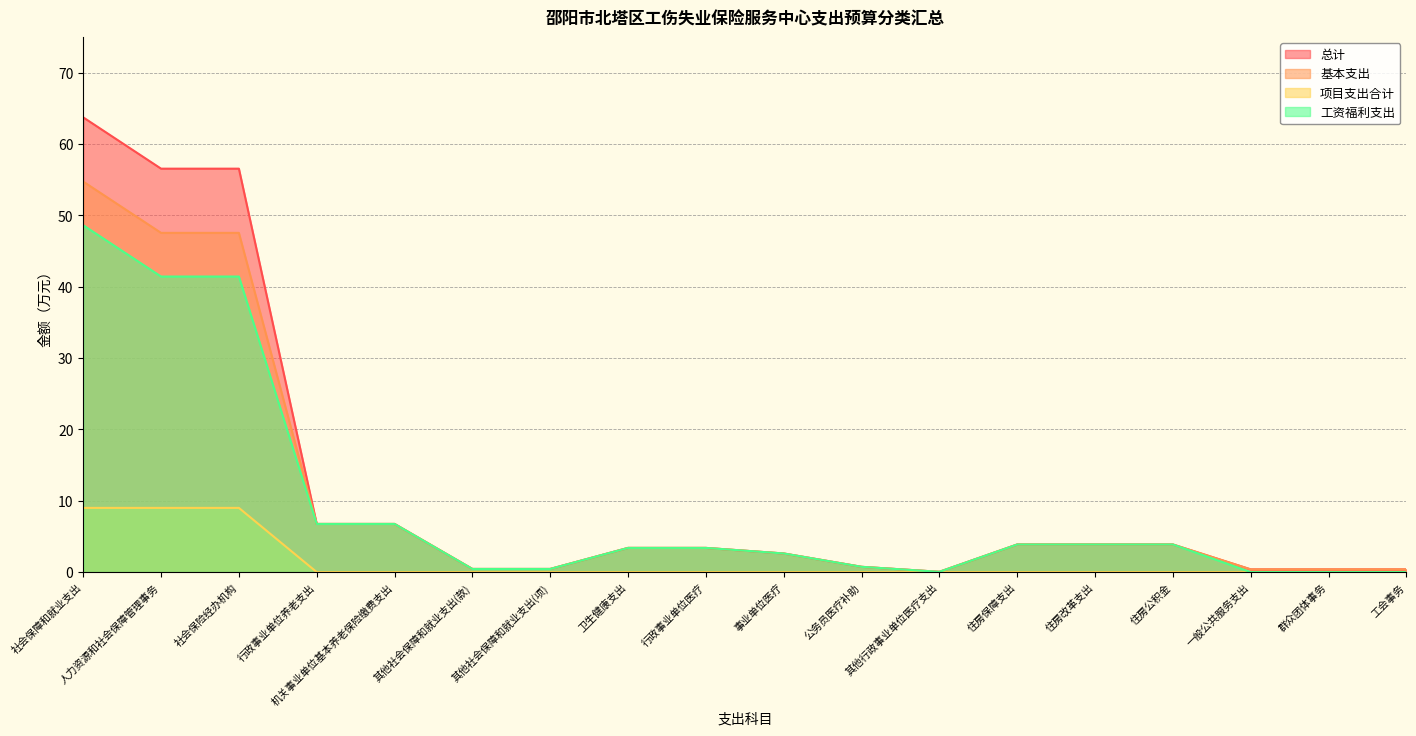

Where does the 工资福利支出 series first go above 3?

社会保障和就业支出